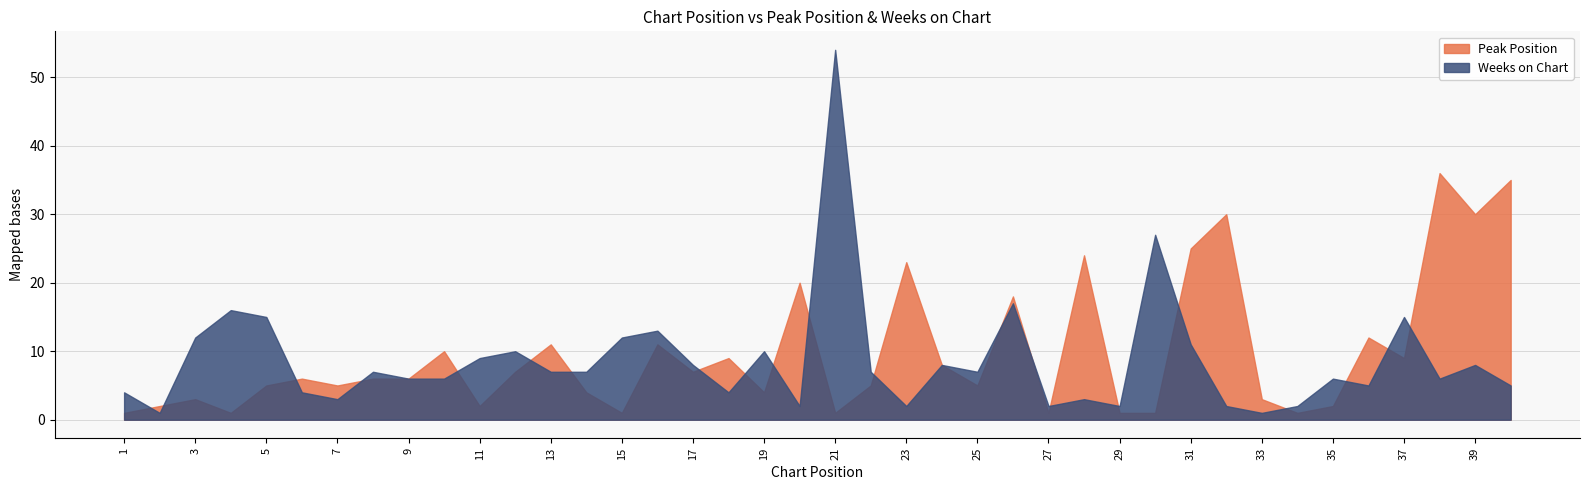

Where is Weeks on Chart nearest to the value 27?

30